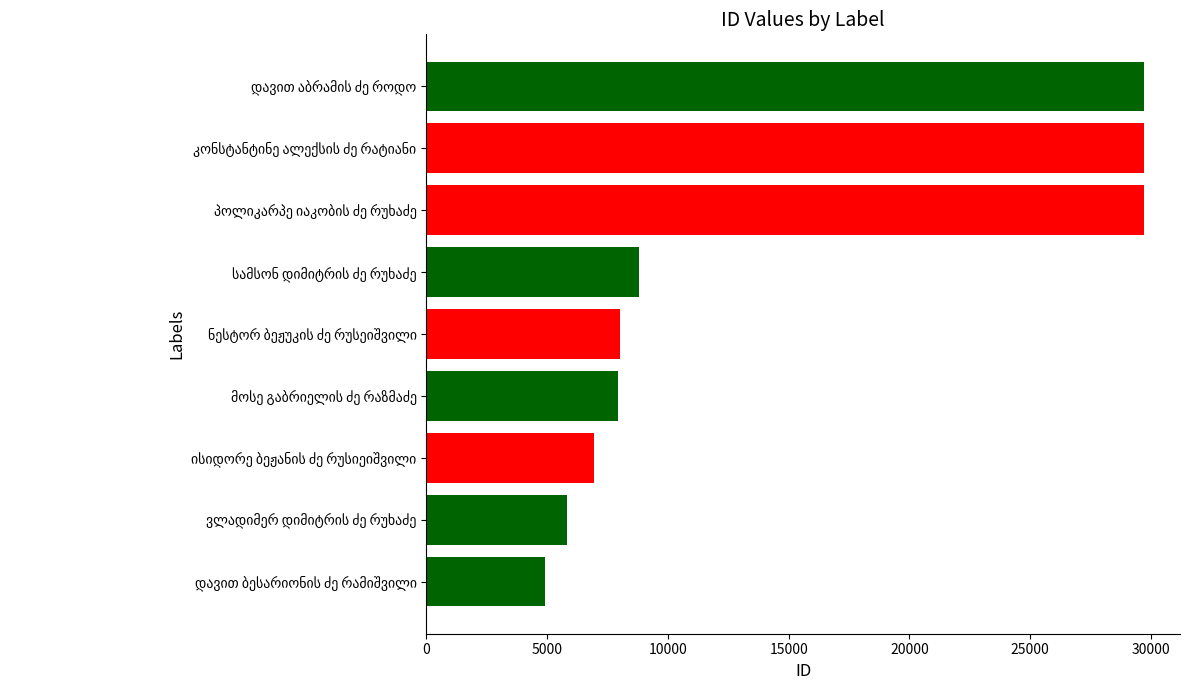

What is the greatest value displayed?

29711